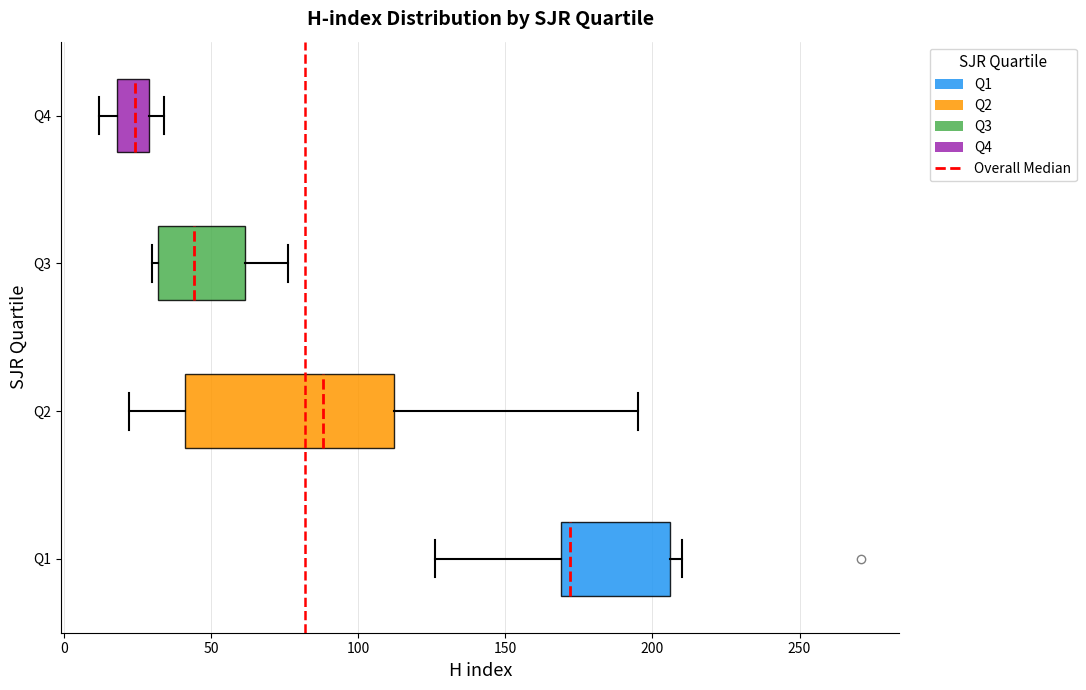

Reading bottom to top, read every box against the x-axis: the position of its median line, the range the box covers, and the ends of its whiskers. The values are not printed on the chart, so give them approximately, as read against the axis.

Q1: median 170 (just right of the box's left edge), box 170 to 205, whiskers 125 to 210
Q2: median 90, box 40 to 110, whiskers 20 to 195
Q3: median 45, box 30 to 60, whiskers 30 (just left of the box's left edge) to 75
Q4: median 25, box 20 to 30, whiskers 10 to 35